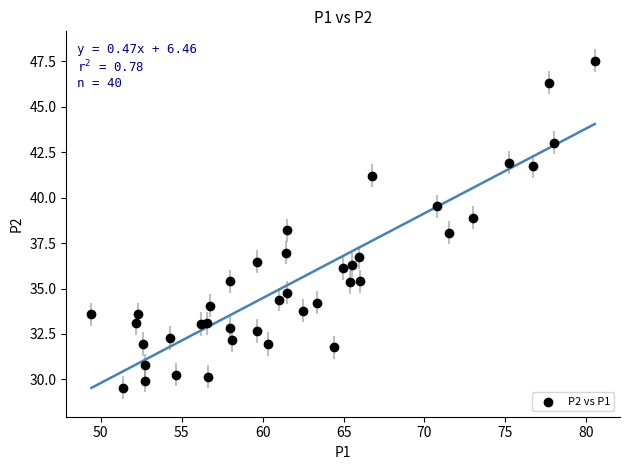

What is the range of X values (max minus min)?

31.1